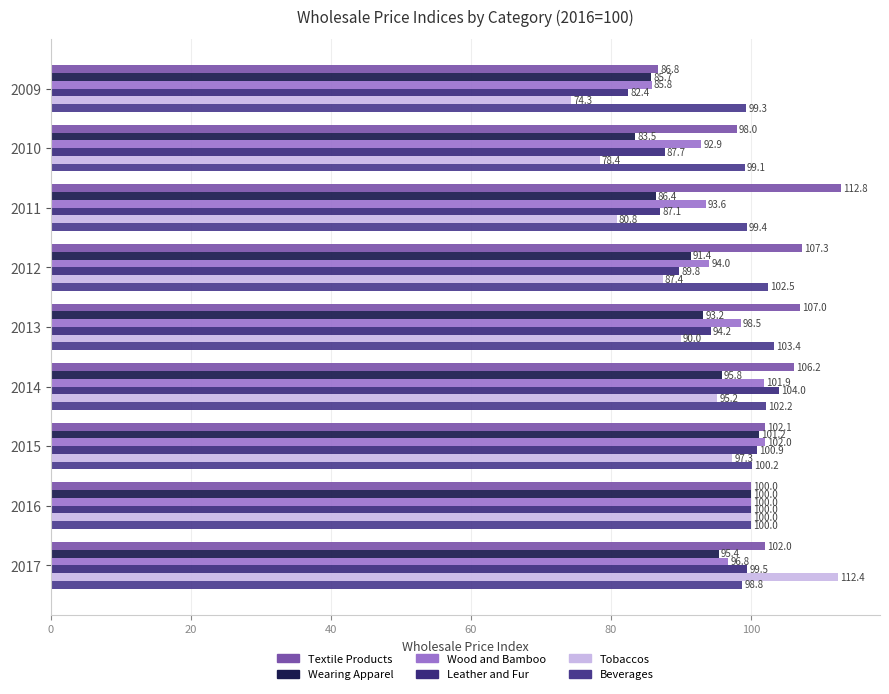

Which label corresponds to the largest value in the chart?

2011